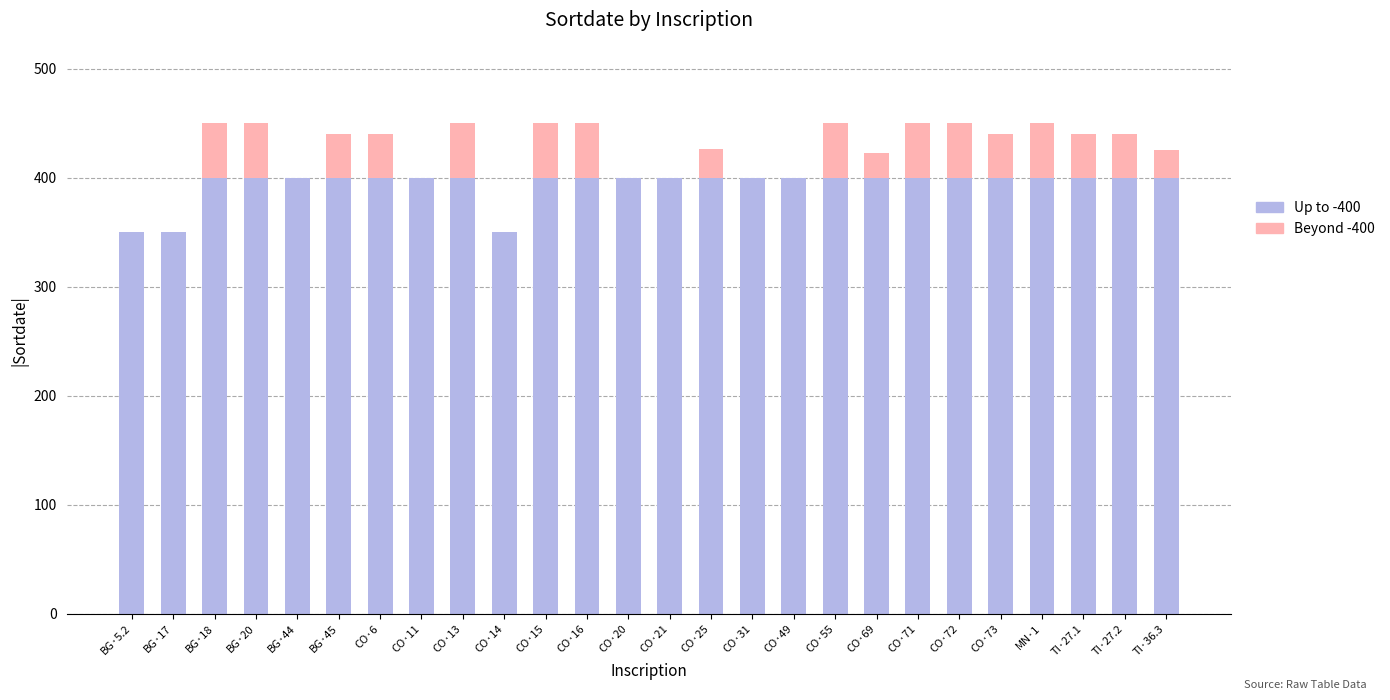

The Up to -400 series shows 350 at CO·14. True or false?

True